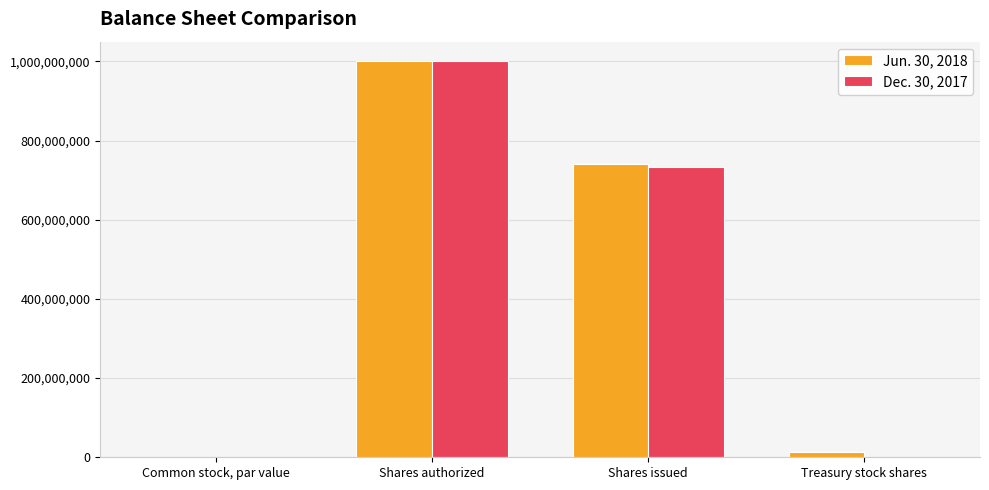

At which category is the sum across all series the highest?

Shares authorized